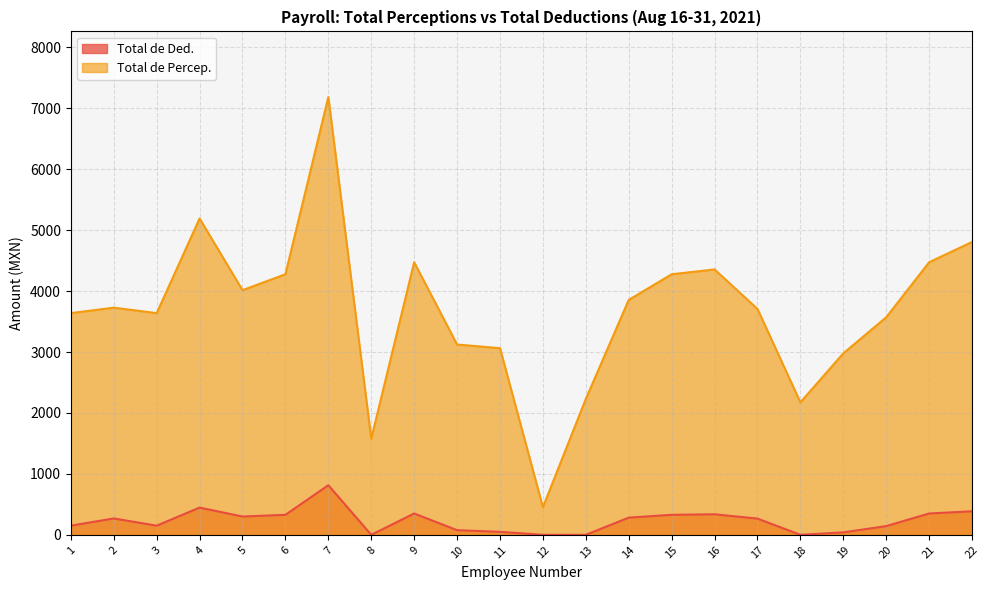

How many distinct data groups are displayed?

2